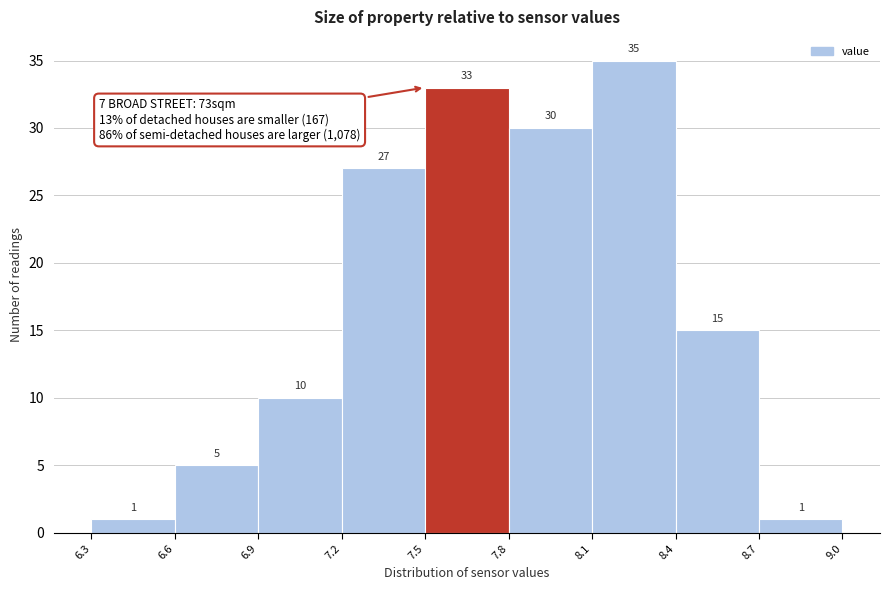

Which range on the x-axis has the tallest bar?

8.1 to 8.4